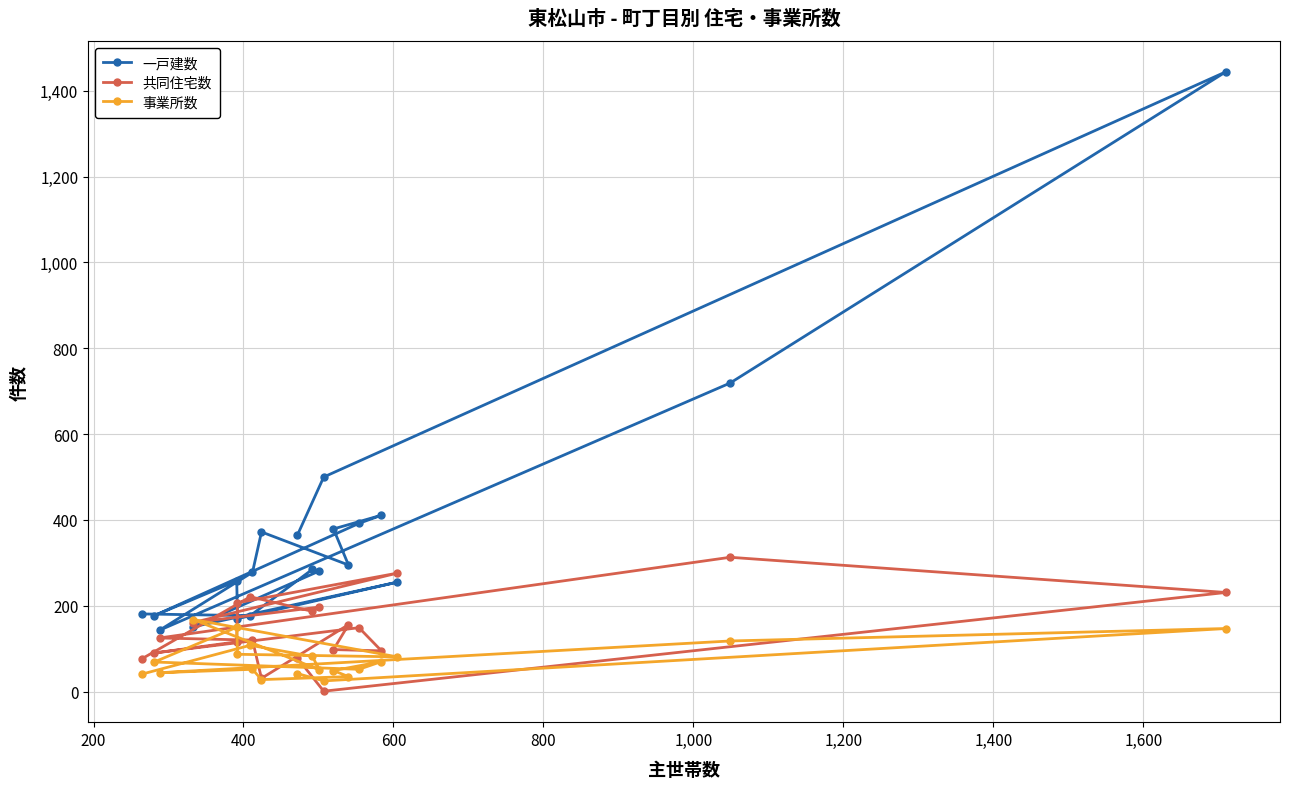

Reading right to left, transcribe all the data shown in this chart.

一戸建数: 365	500	1444	719	143	278	372	295	379	411	392	177	258	170	255	151	281	285	177	181
共同住宅数: 78	1	231	313	125	120	31	156	98	95	149	90	116	207	276	161	197	187	221	77
事業所数: 42	25	147	118	44	52	28	35	49	70	52	69	150	87	81	168	51	82	108	41